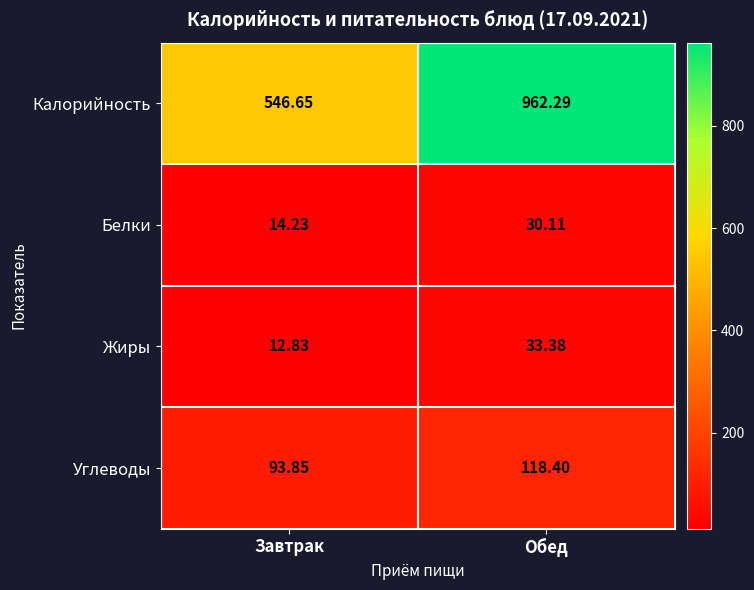

Which series has the largest range (max minus min)?

Калорийность